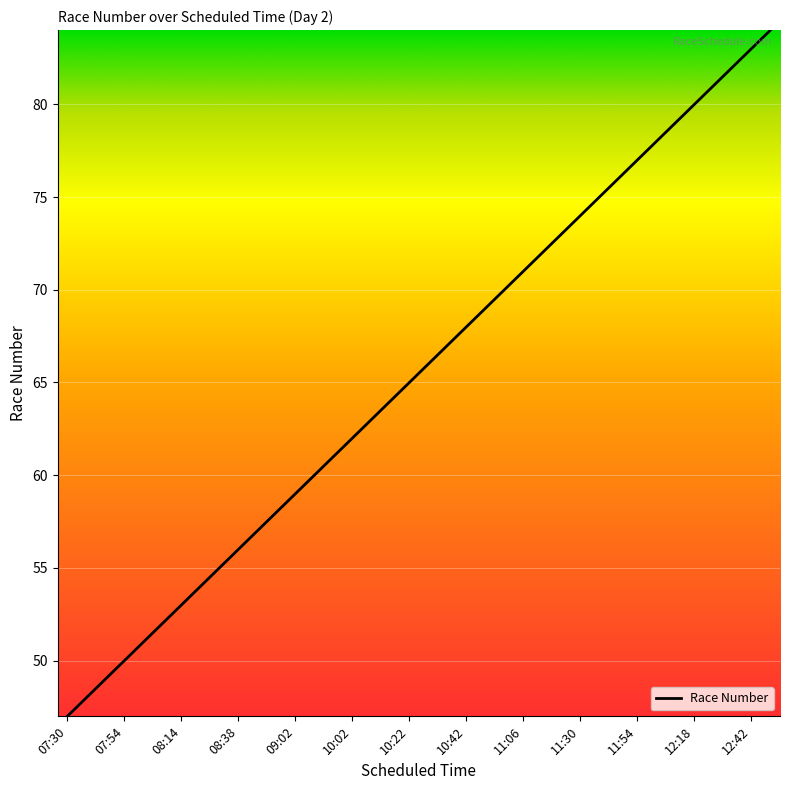

What is the difference between the maximum and minimum values?

37